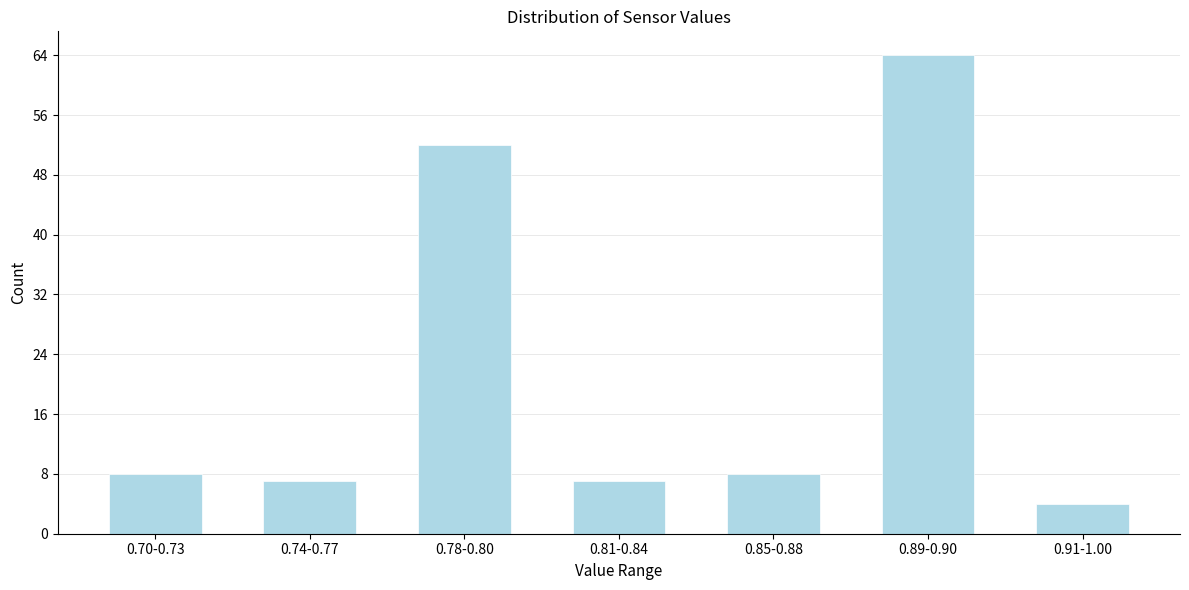

Reading left to right, transcribe all the data shown in this chart.

0.70-0.73=8	0.74-0.77=7	0.78-0.80=52	0.81-0.84=7	0.85-0.88=8	0.89-0.90=64	0.91-1.00=4